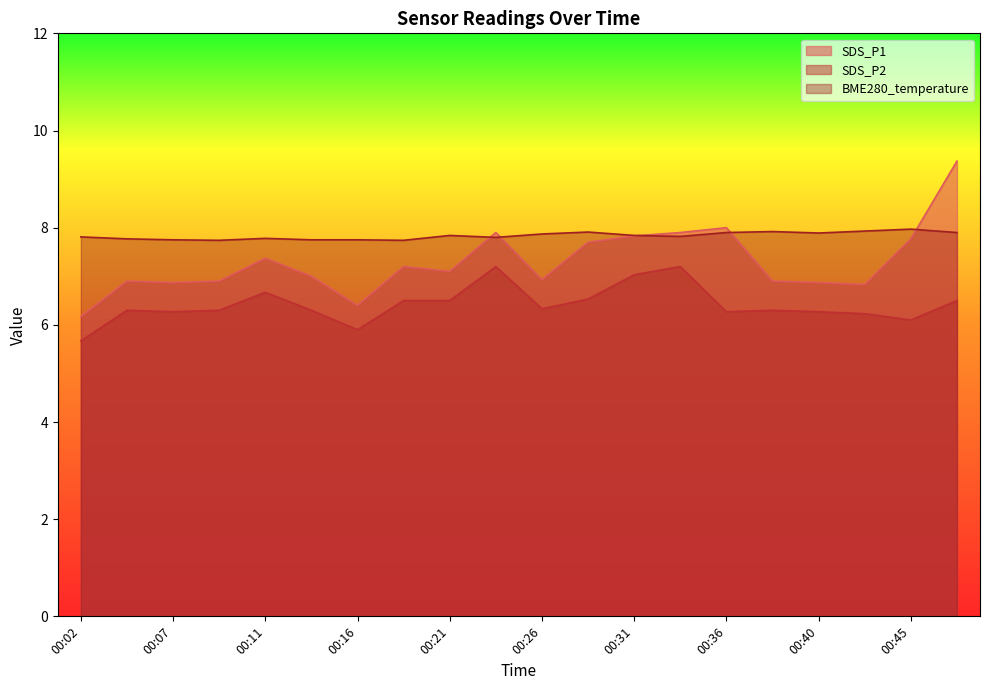

Where is SDS_P2 nearest to the value 6?

00:16